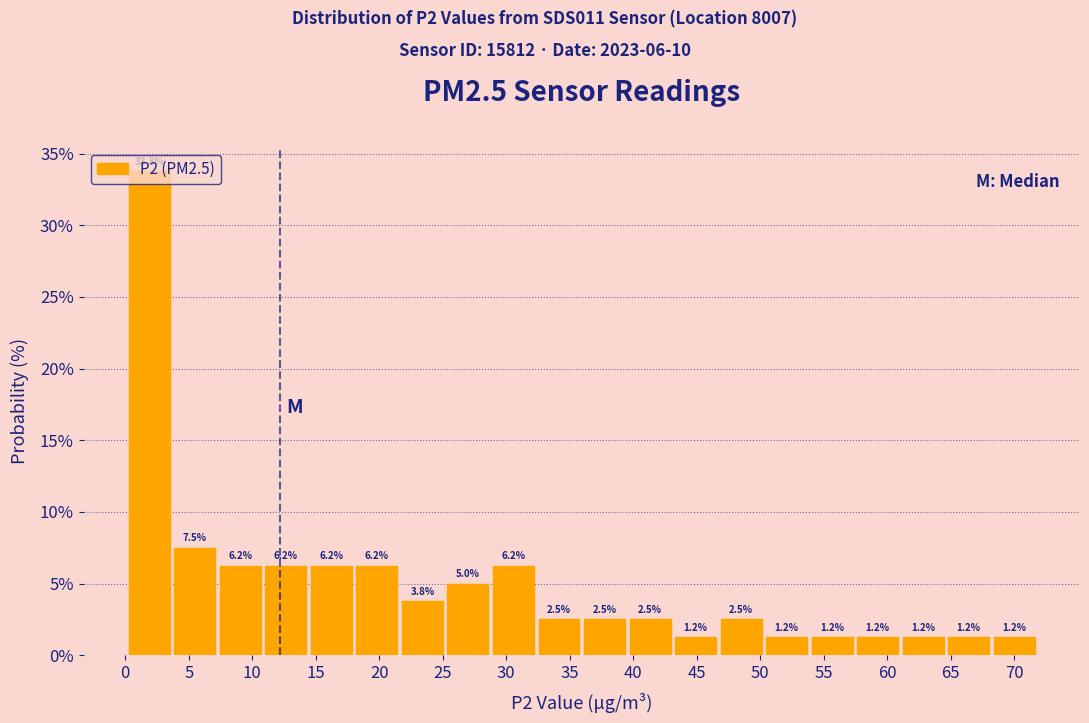

Reading left to right, transcribe this chart: for each bar, give the range it covers on the x-axis and its height. The bar edges are not printed on the chart, so give them approximately, as read against the axis.

0.0 to 3.5: 33.8
3.5 to 7.5: 7.5
7.5 to 11.0: 6.2
11.0 to 14.5: 6.2
14.5 to 18.0: 6.2
18.0 to 21.5: 6.2
21.5 to 25.0: 3.8
25.0 to 29.0: 5.0
29.0 to 32.5: 6.2
32.5 to 36.0: 2.5
36.0 to 39.5: 2.5
39.5 to 43.0: 2.5
43.0 to 46.5: 1.2
46.5 to 50.5: 2.5
50.5 to 54.0: 1.2
54.0 to 57.5: 1.2
57.5 to 61.0: 1.2
61.0 to 64.5: 1.2
64.5 to 68.0: 1.2
68.0 to 72.0: 1.2